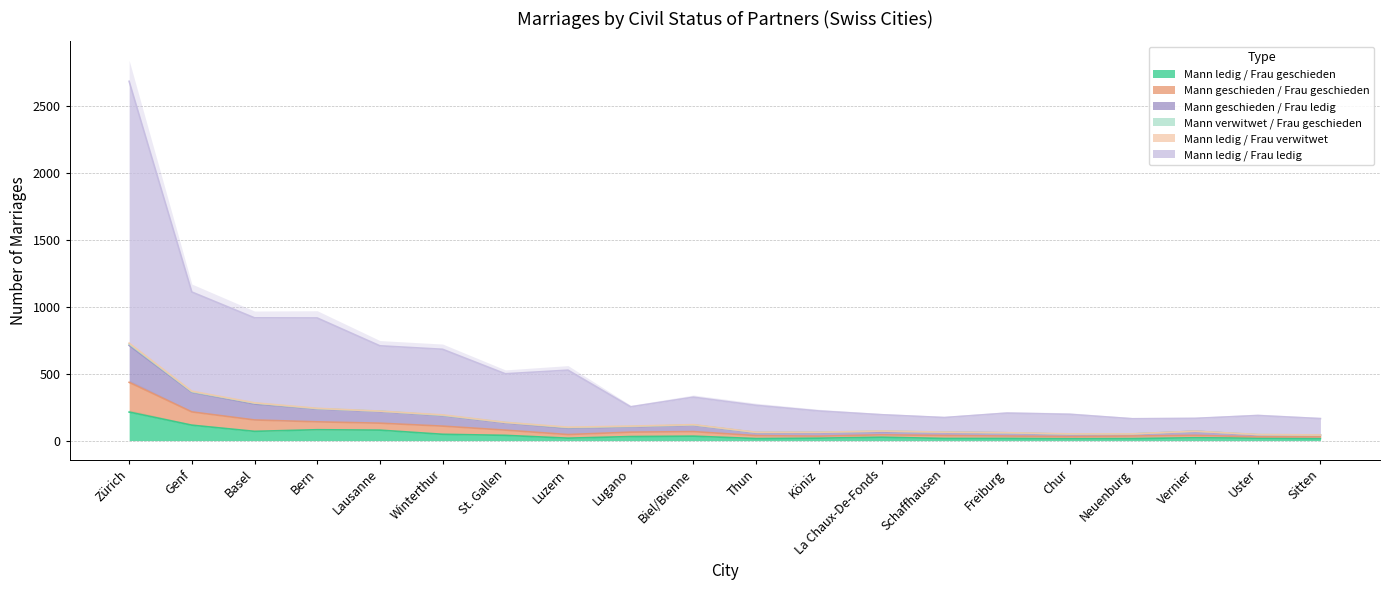

Is it true that Mann ledig / Frau geschieden equals 47 at Winterthur?

True